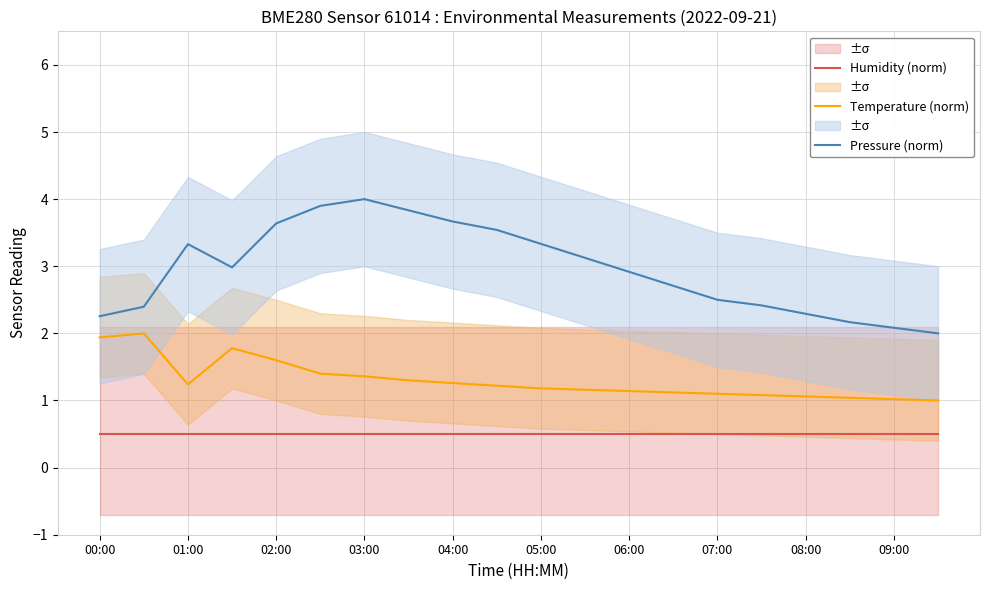

True or false: Humidity (norm) and Temperature (norm) intersect in this chart.

False